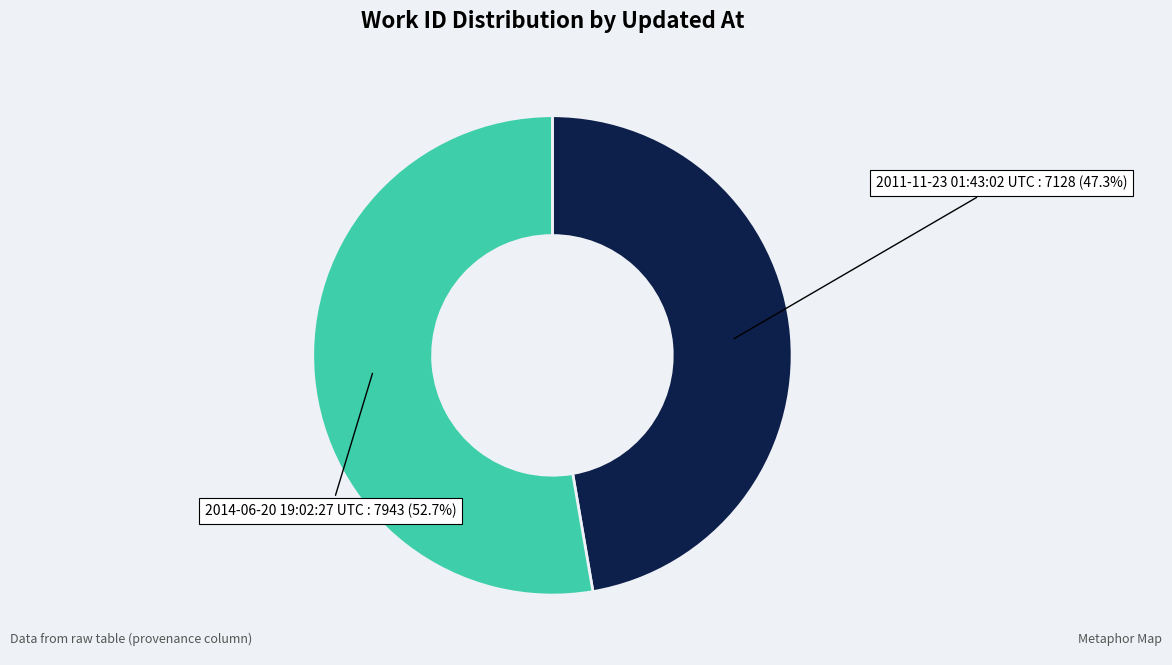

Is there a majority slice in this chart?

Yes